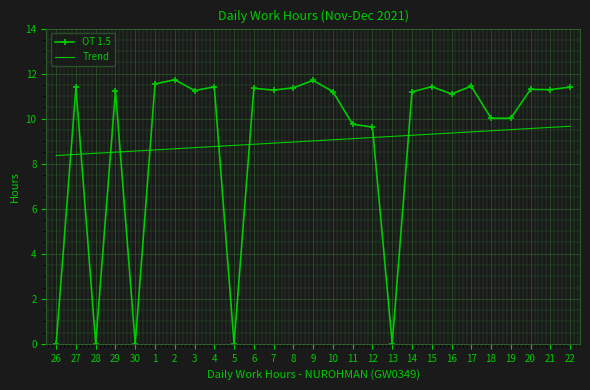

What position from the right is 14?

9